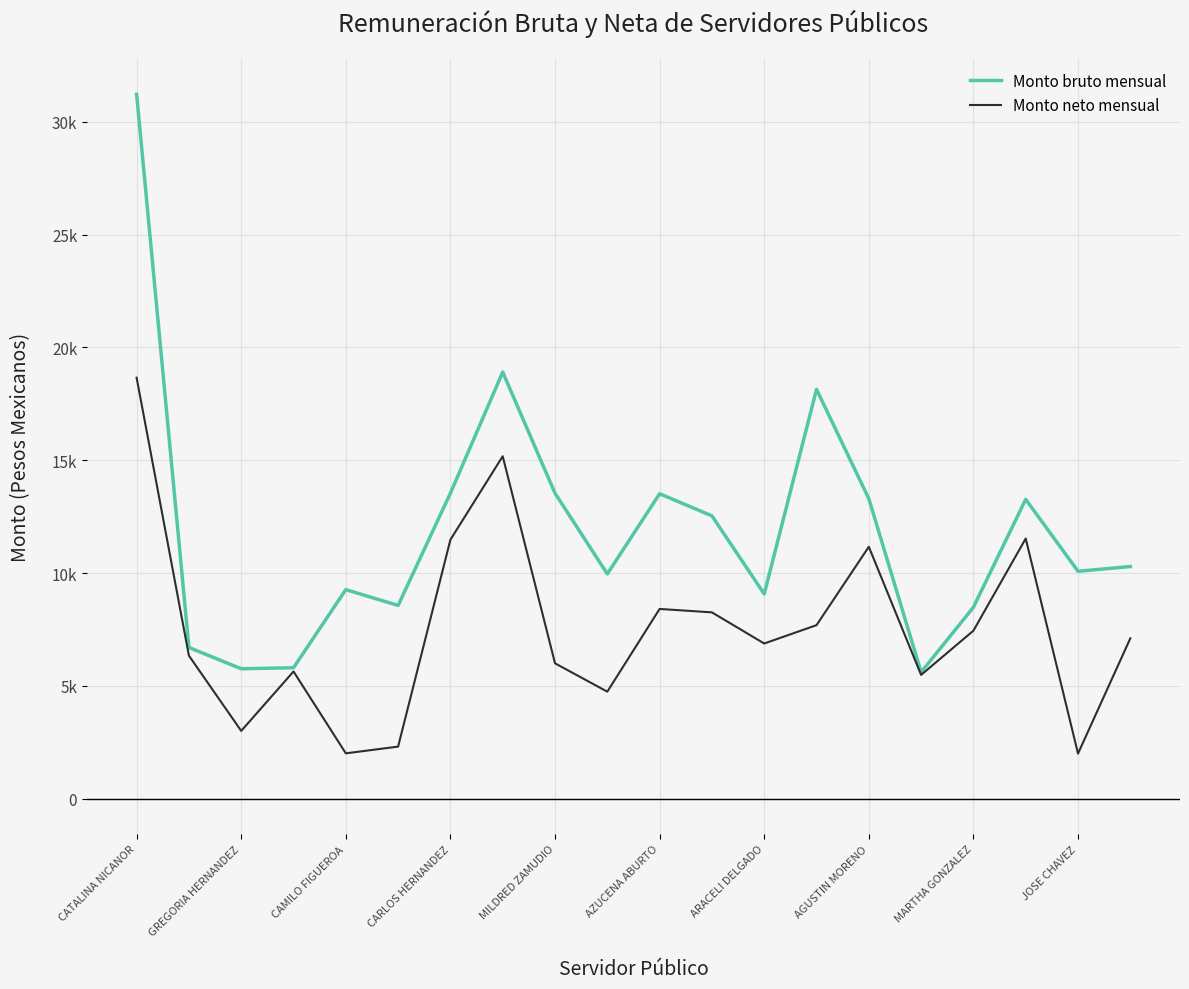

What is the sum of all Monto bruto mensual values?

237614.3